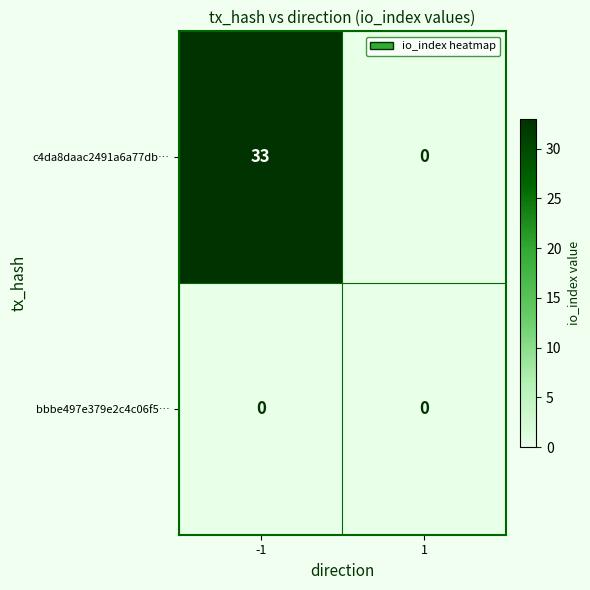

What is the sum of the c4da8daac2491a6a77db… values at 1 and -1?

33